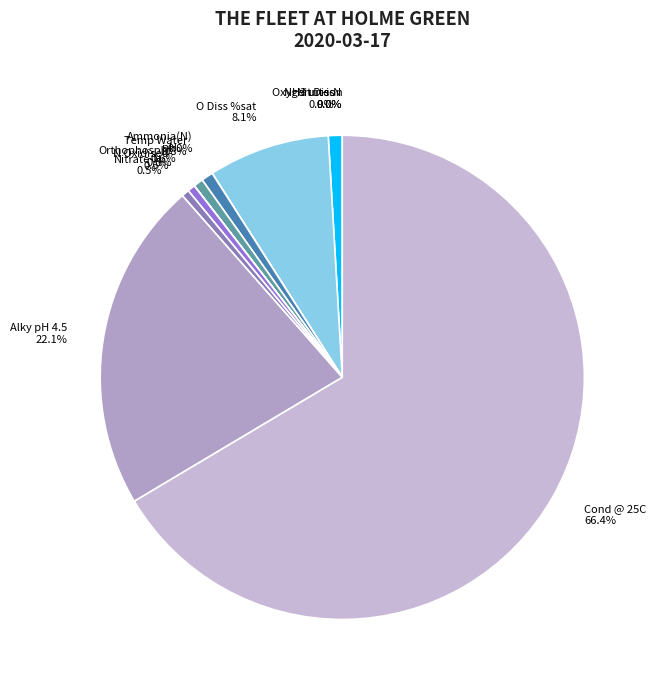

What is the largest slice in the pie chart?

Cond @ 25C